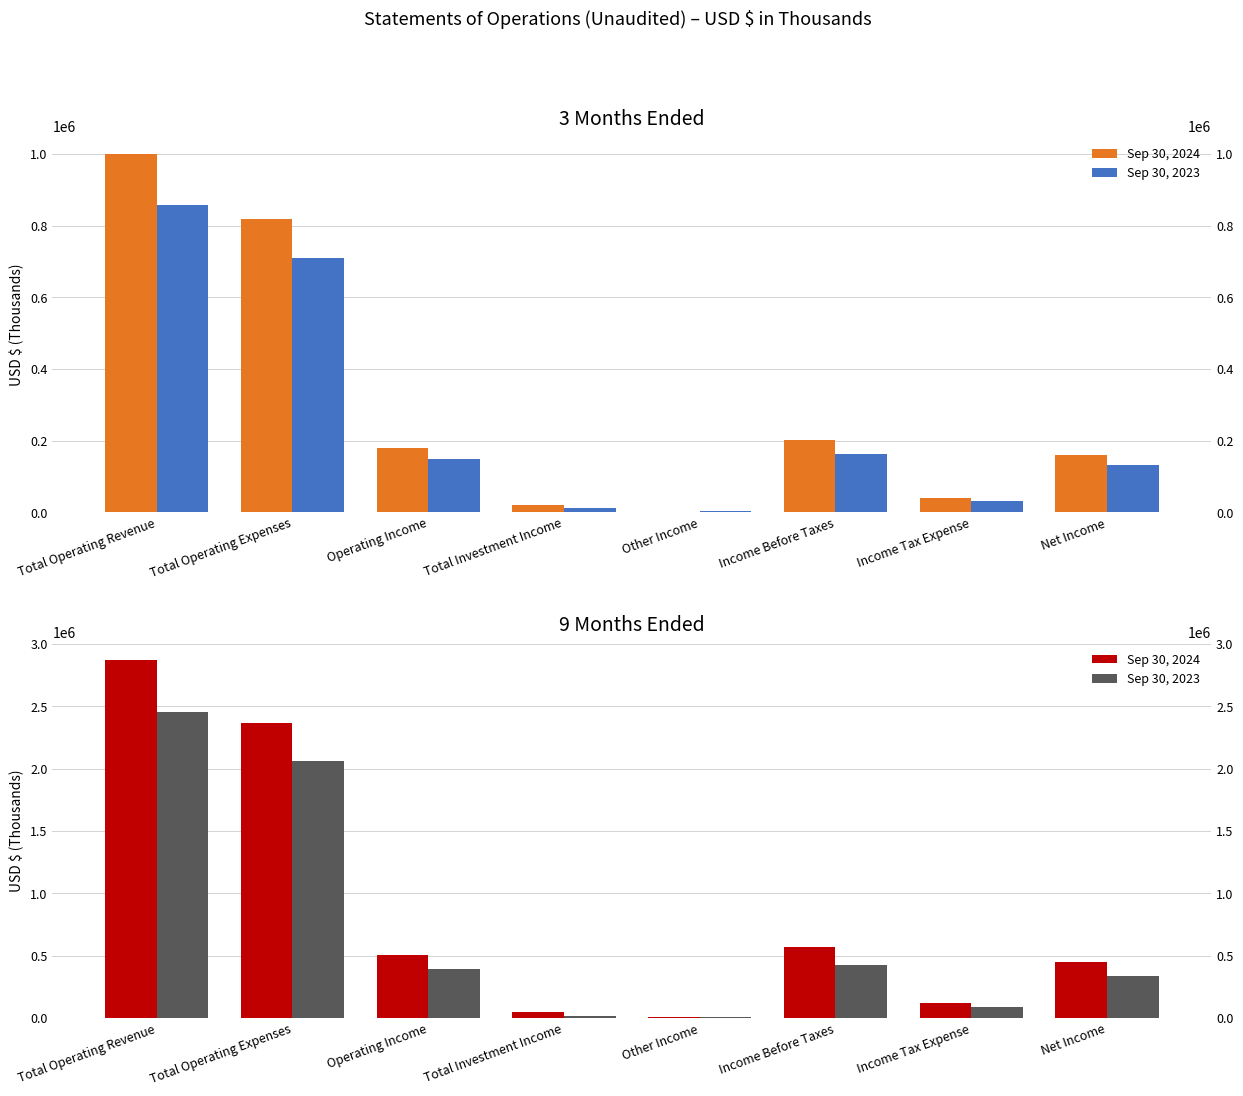

True or false: Sep 30, 2024 has a value of 448285 at Net Income.

True